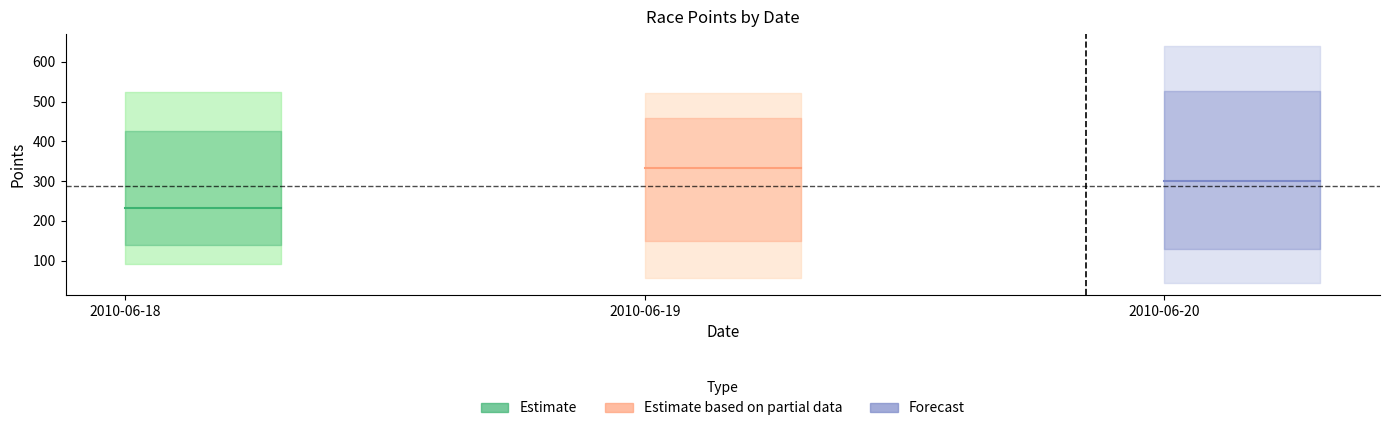

Which has a higher value, 2010-06-19 or 2010-06-18?

2010-06-19